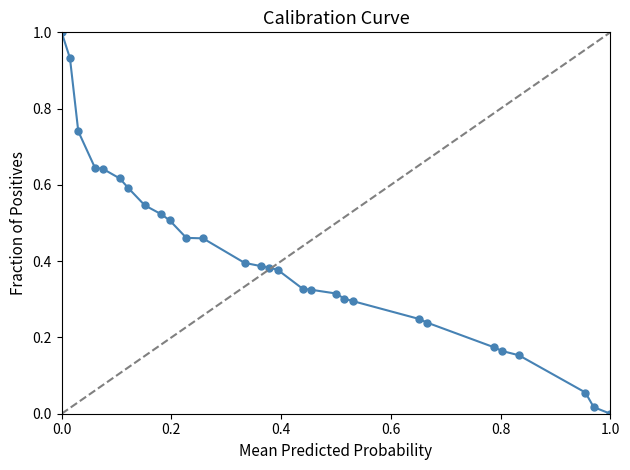

What is the sum of all values?

11.8